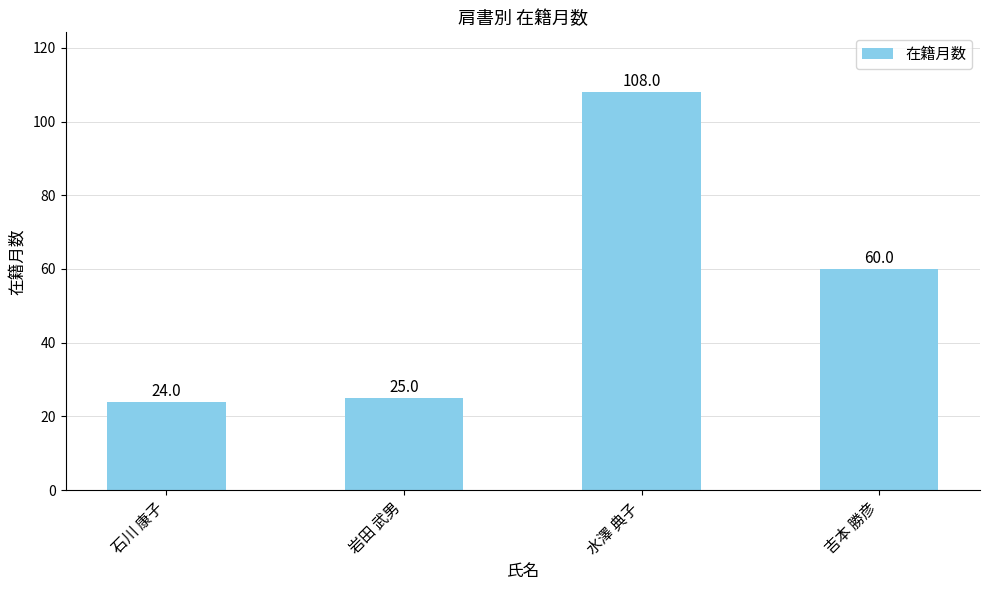

What is the change in value from 岩田 武男 to 吉本 勝彦?

+35